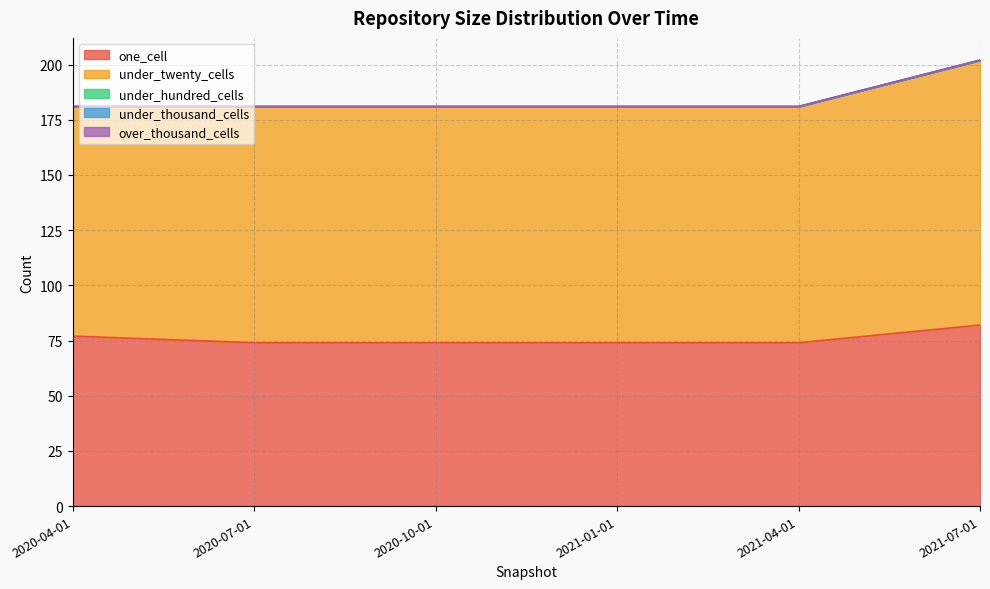

Which series has the widest spread of values?

under_twenty_cells